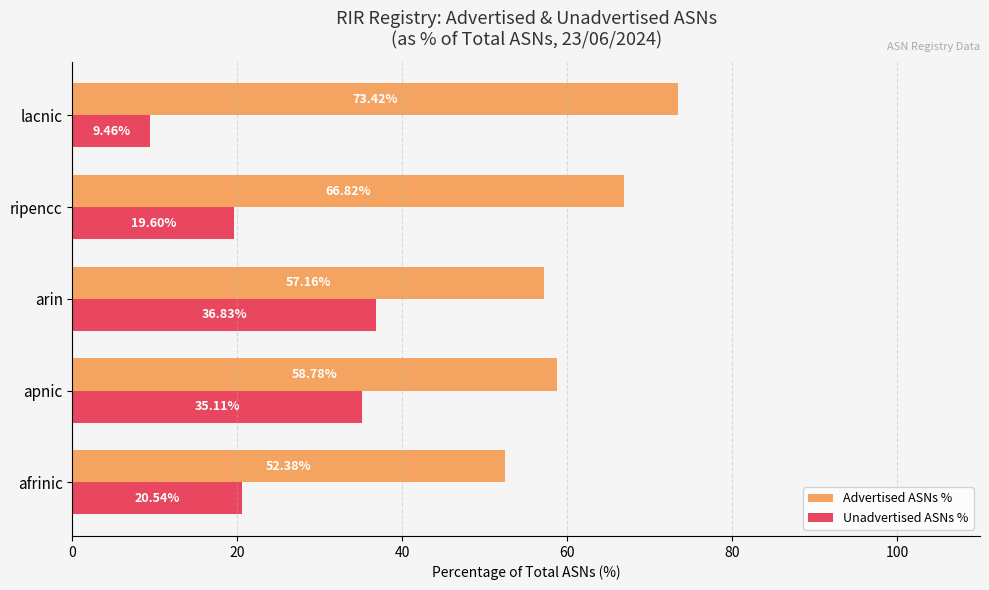

At which label is Advertised ASNs % closest to 62?

apnic